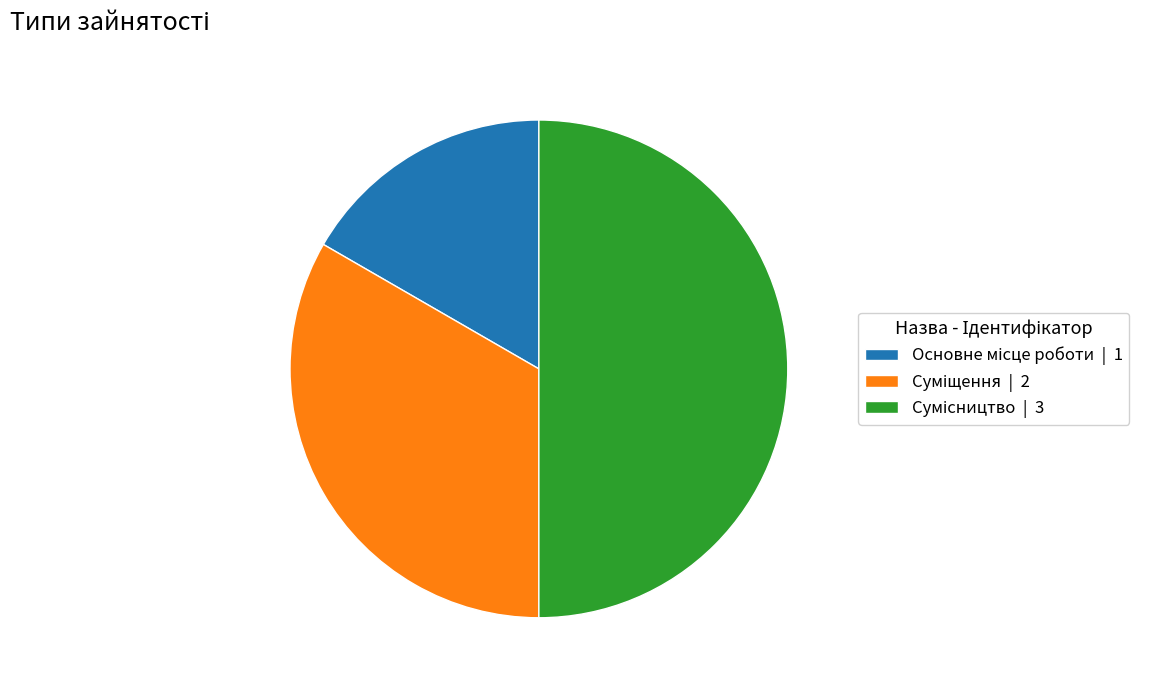

Is it true that Основне місце роботи is 30% of the pie?

False